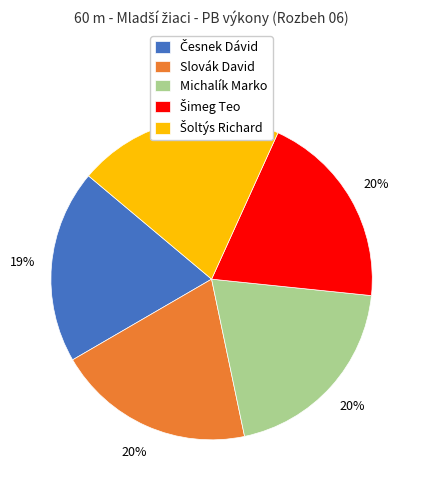

How many slices are in this pie chart?

5